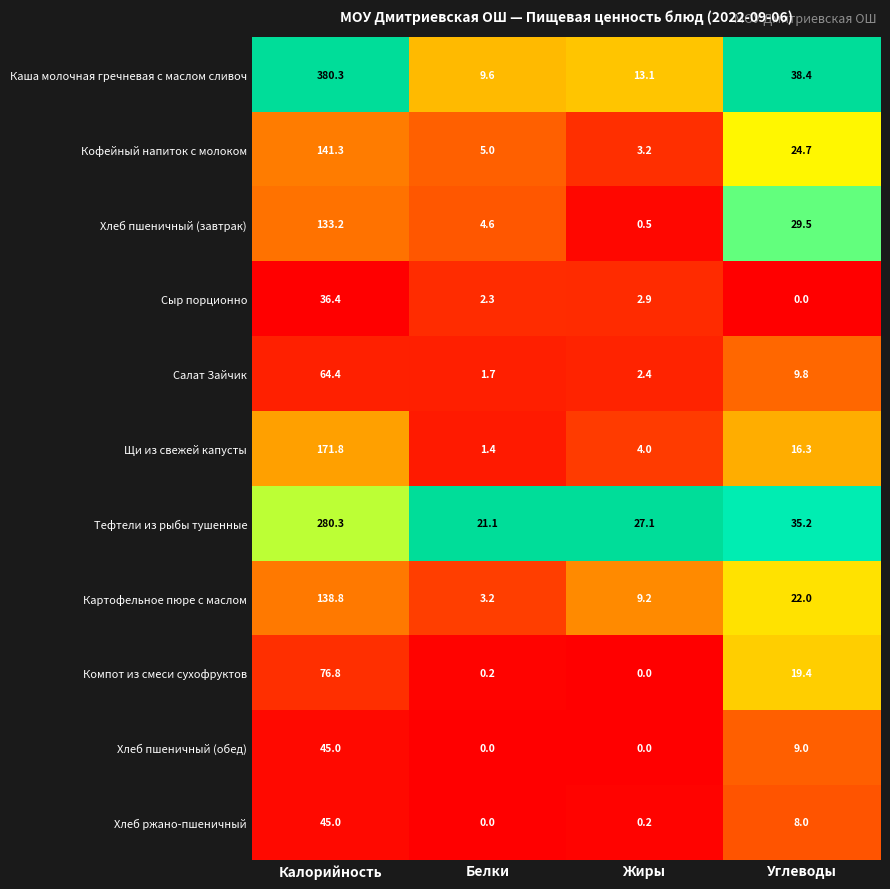

Which category has the highest value in the Хлеб пшеничный (обед) series?

Калорийность